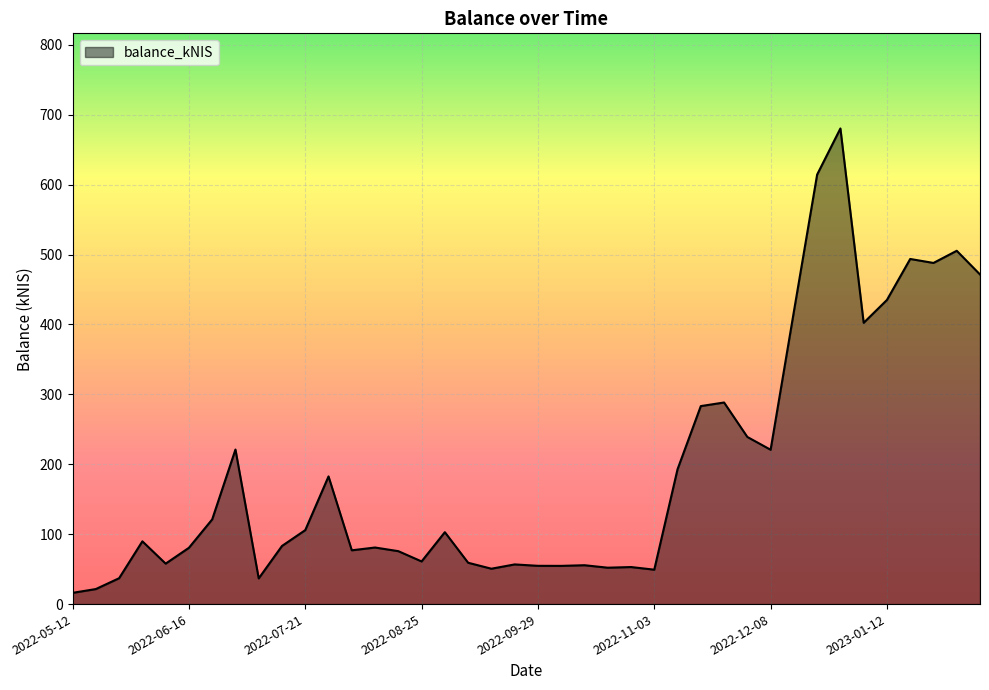

What is the maximum value shown in the chart?

680.4